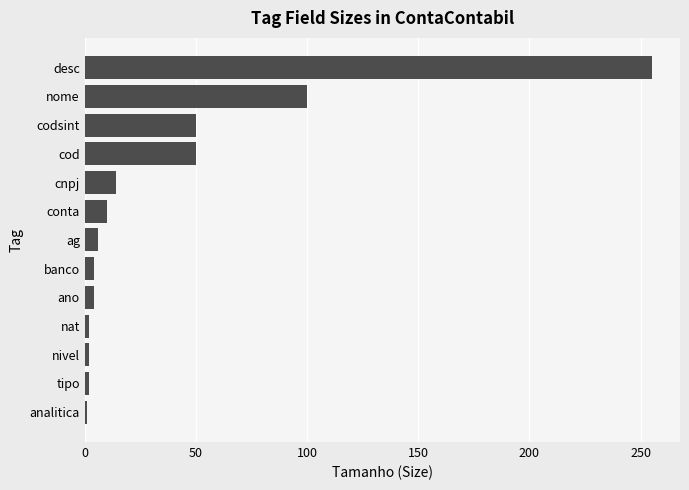

What is the sum of all values?

500